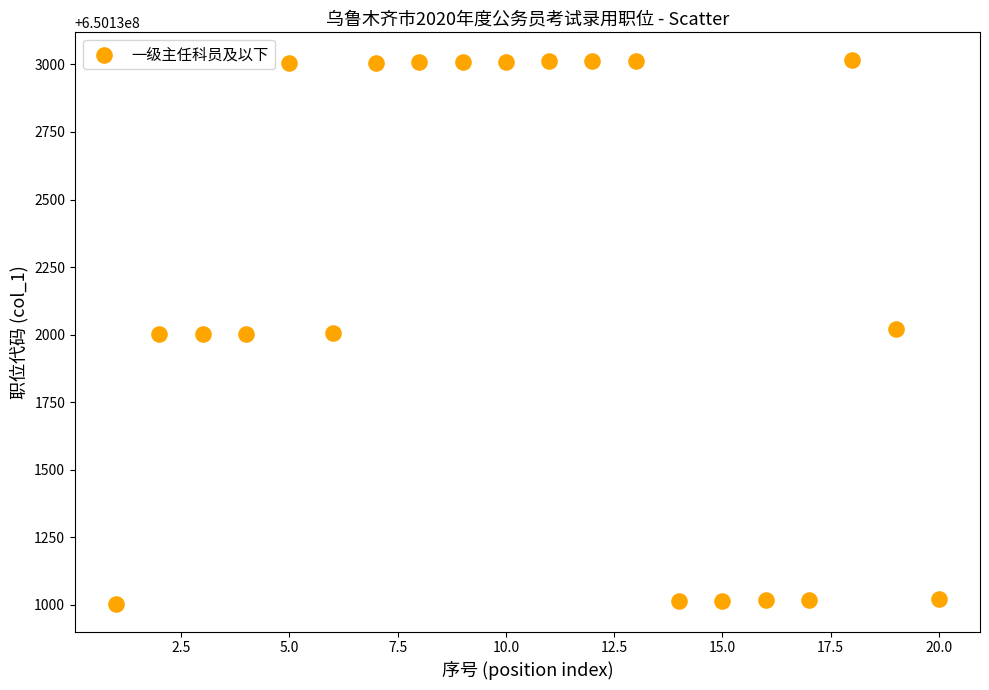

What is the range of Y values (max minus min)?

2017